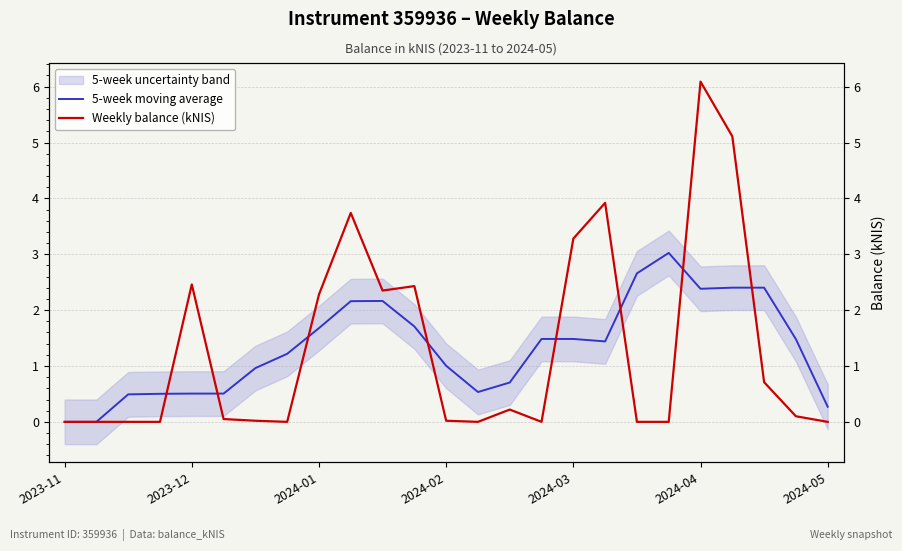

What are all the series names shown in the legend?

5-week moving average, Weekly balance (kNIS)